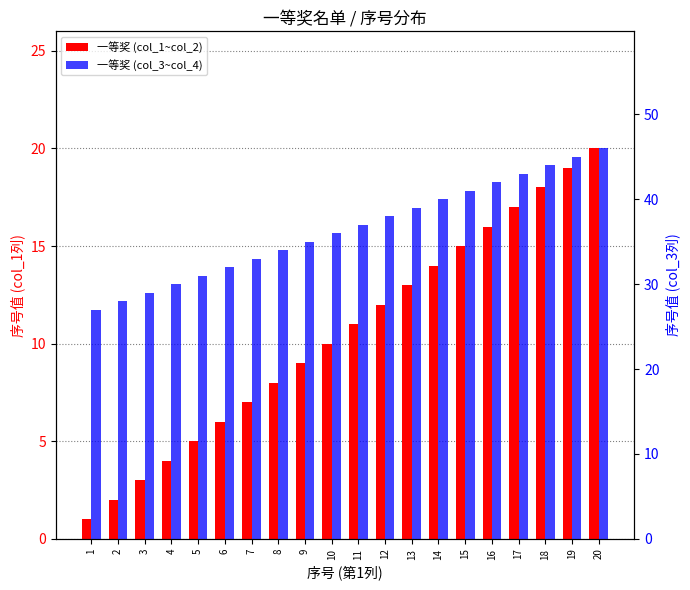

Does the chart contain any negative values?

No